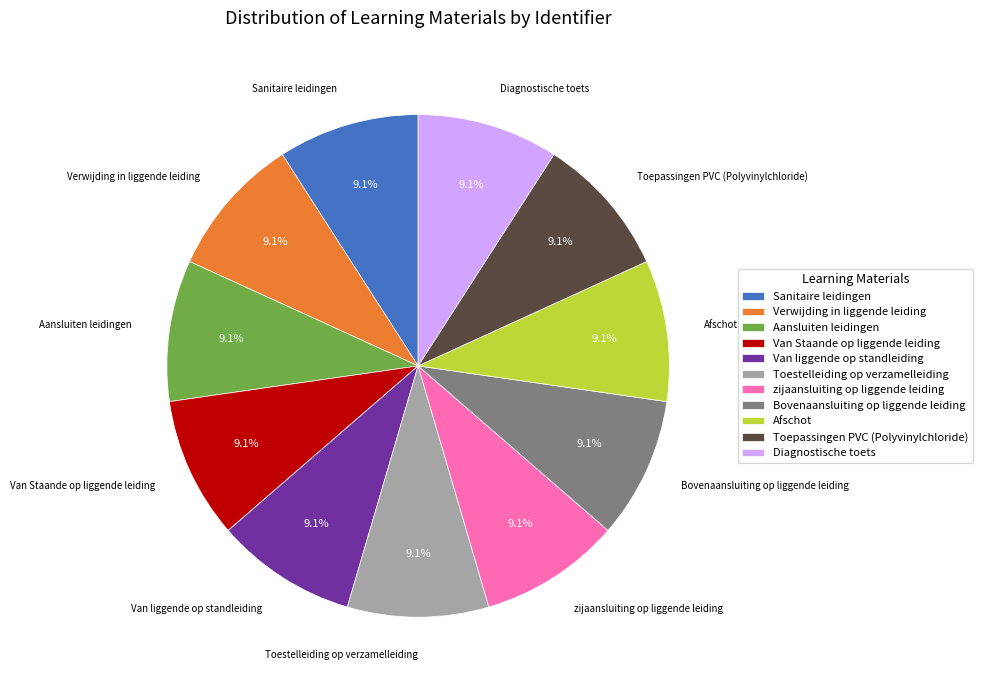

Is Verwijding in liggende leiding the majority of the pie?

No